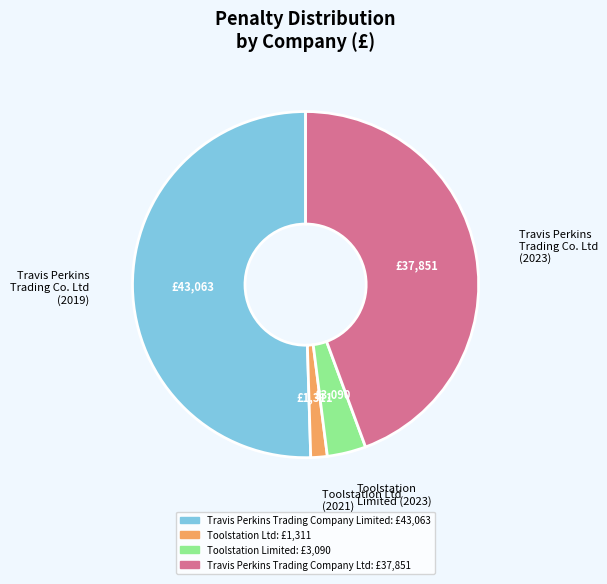

Rank the categories by value from lowest to highest.

Toolstation Ltd (2021), Toolstation Limited (2023), Travis Perkins Trading Co. Ltd (2023), Travis Perkins Trading Co. Ltd (2019)